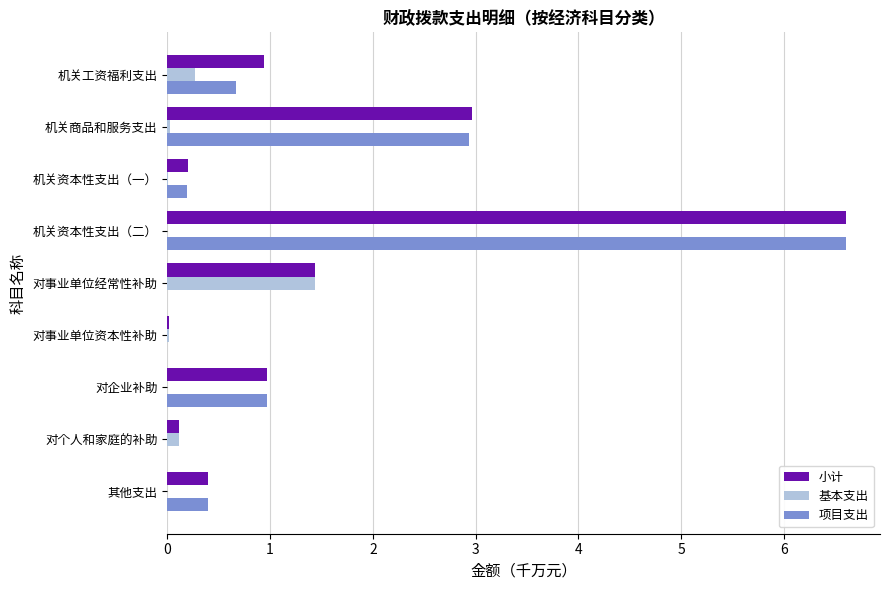

Which series has the largest range (max minus min)?

项目支出